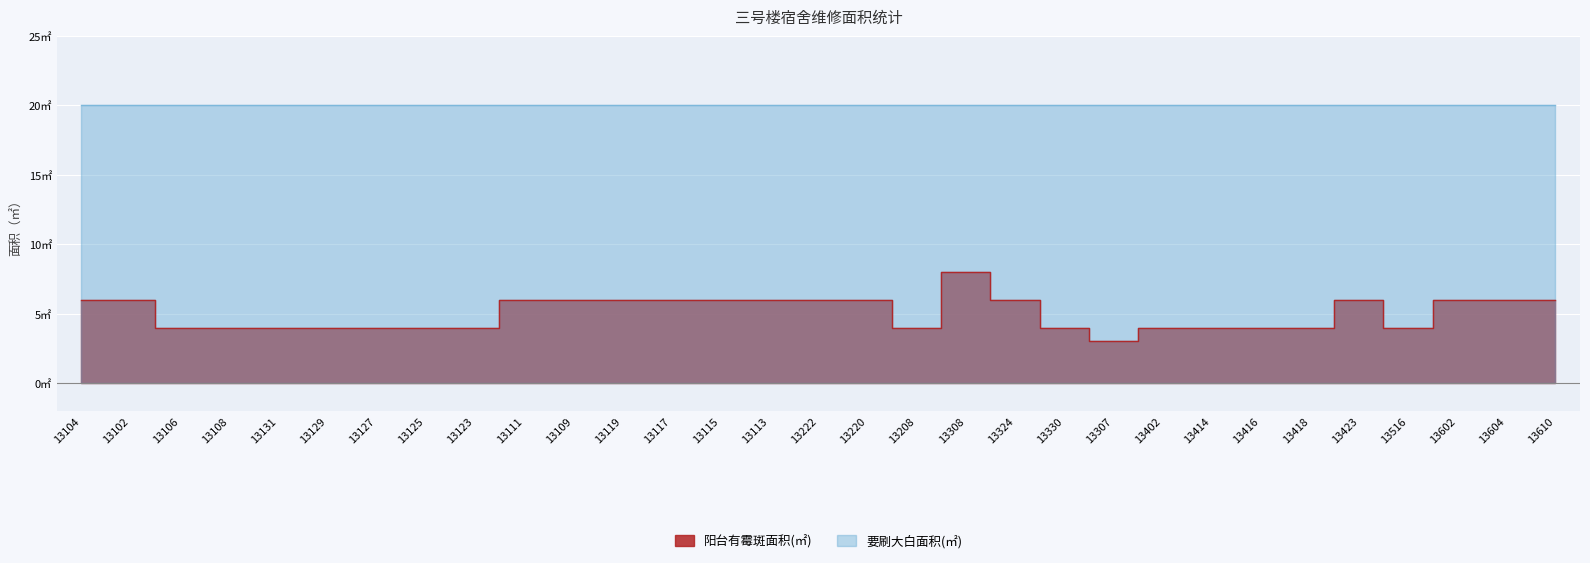

Reading left to right, extract all data points from this chart.

6	6	4	4	4	4	4	4	4	6	6	6	6	6	6	6	6	4	8	6	4	3	4	4	4	4	6	4	6	6	6